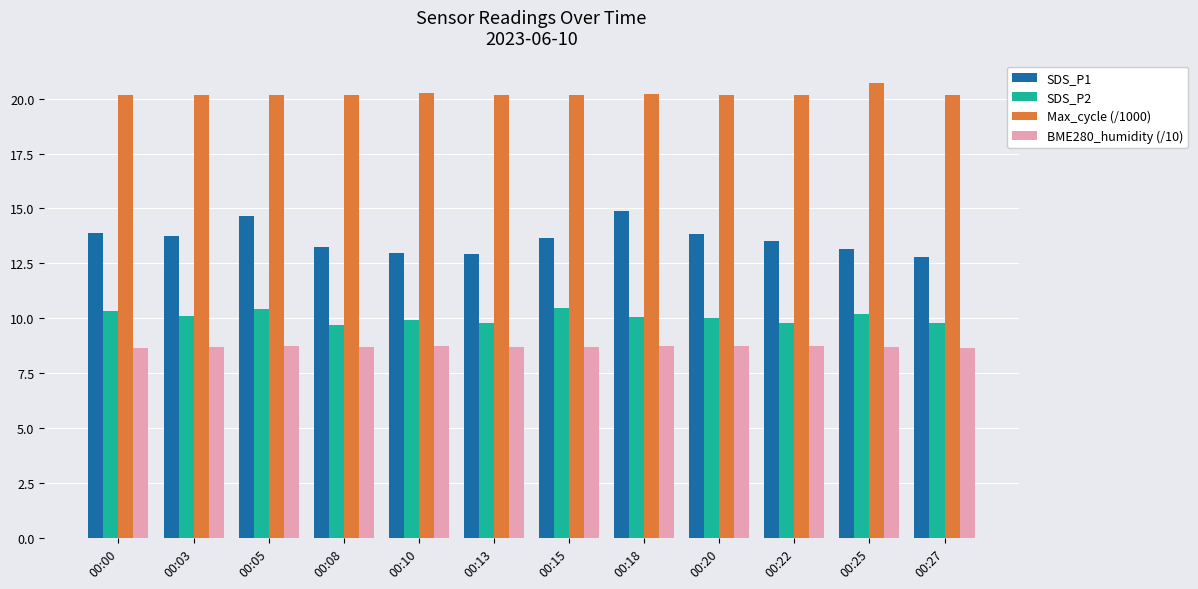

What are all the series names shown in the legend?

SDS_P1, SDS_P2, Max_cycle (/1000), BME280_humidity (/10)